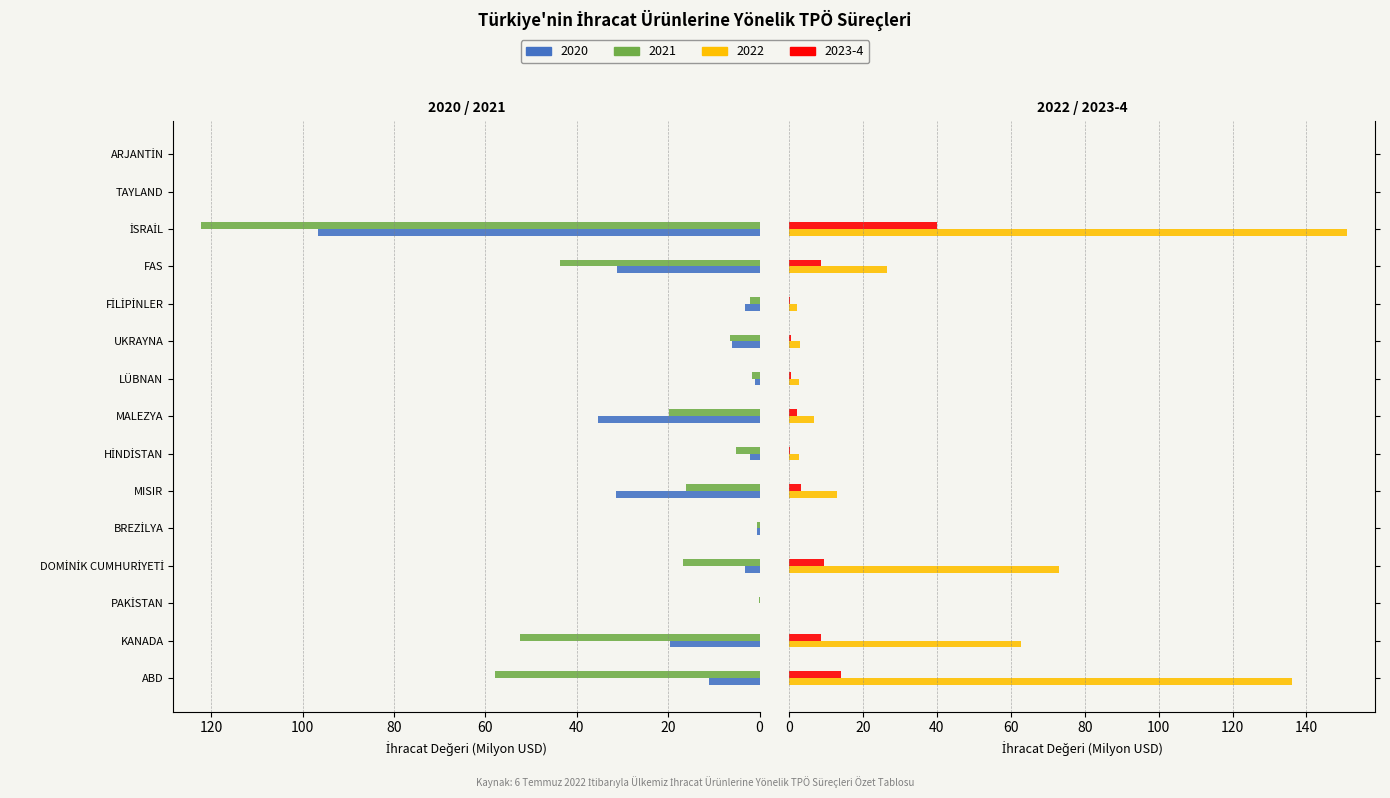

What is the difference between the 2023-4 values at İSRAİL and FİLİPİNLER?

39.9